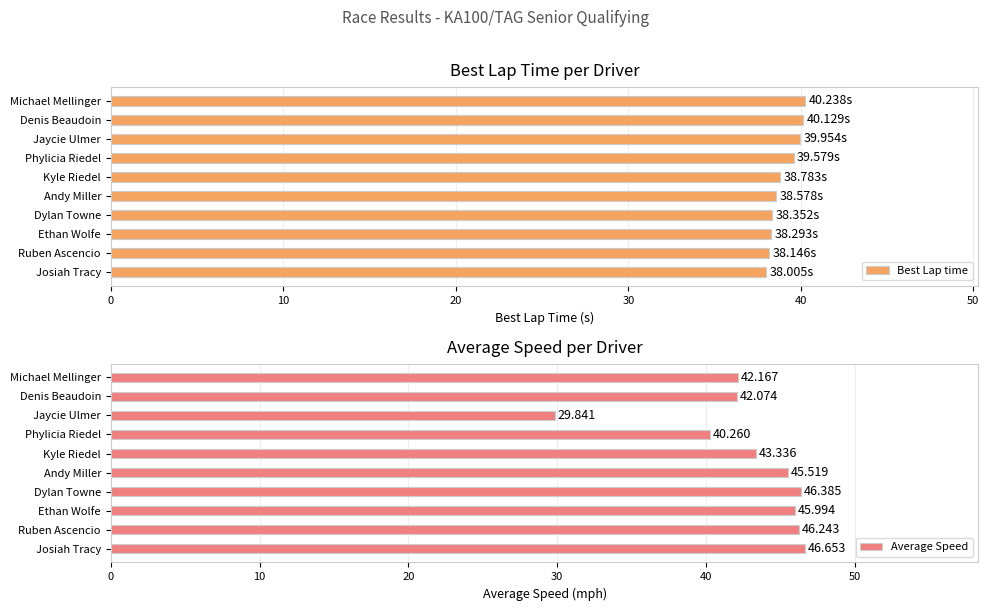

The Best Lap time series shows 17.6 at Ruben Ascencio. True or false?

False